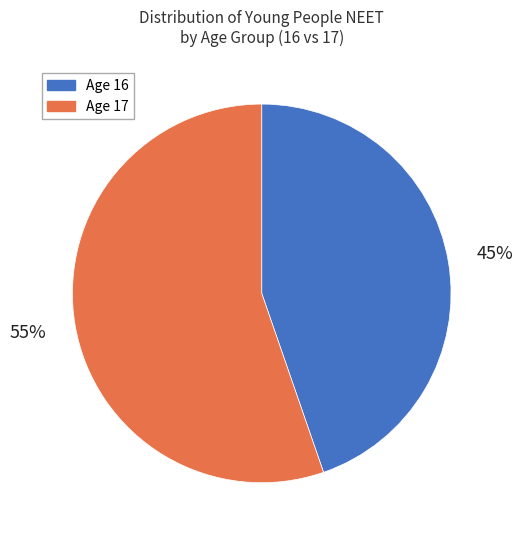

Do Age 17 and Age 16 together represent more than half of the pie?

Yes